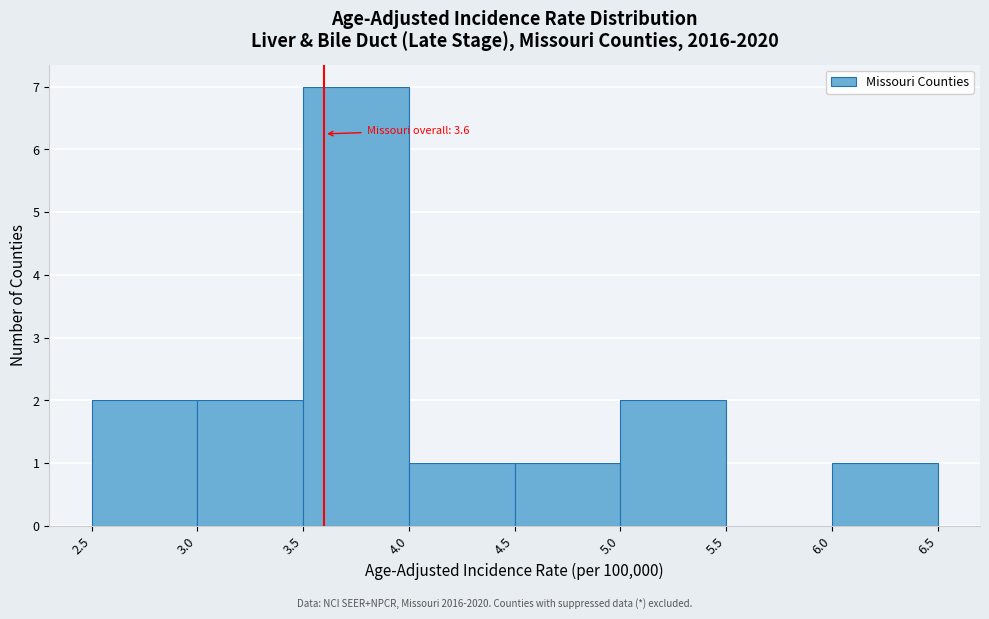

Over which range of the x-axis is the bar tallest?

3.5 to 4.0